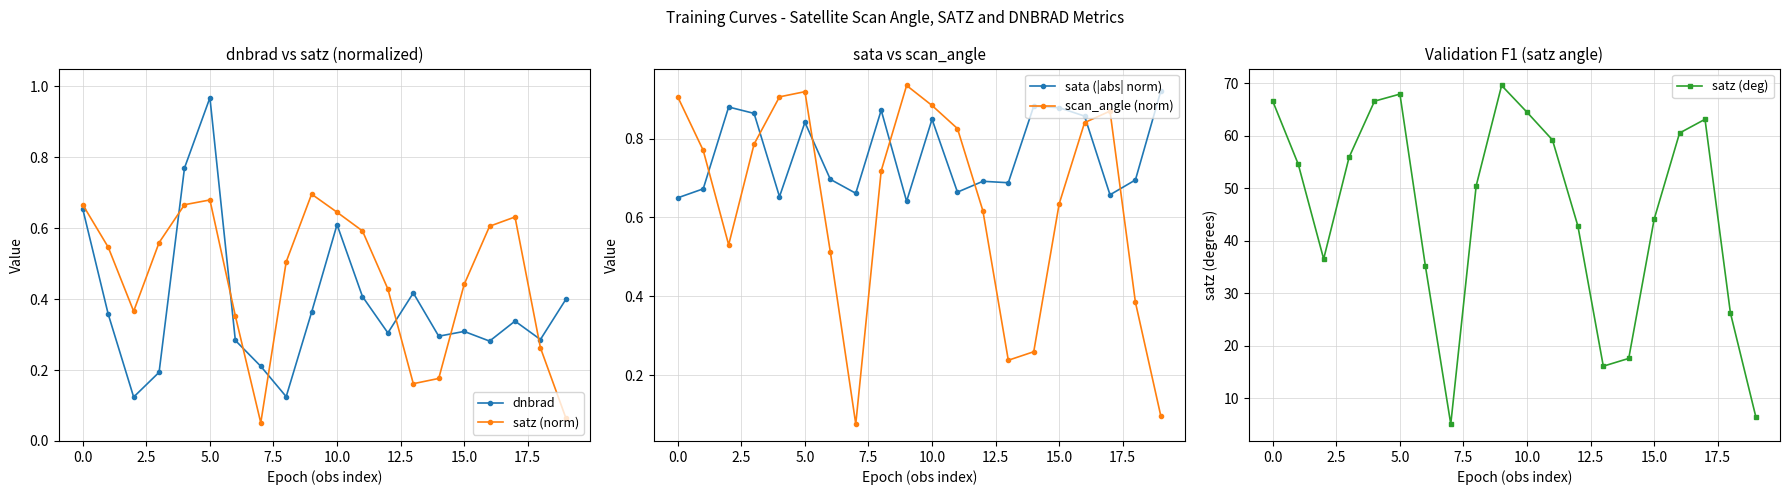

What is the label of the 14th point from the left?

13